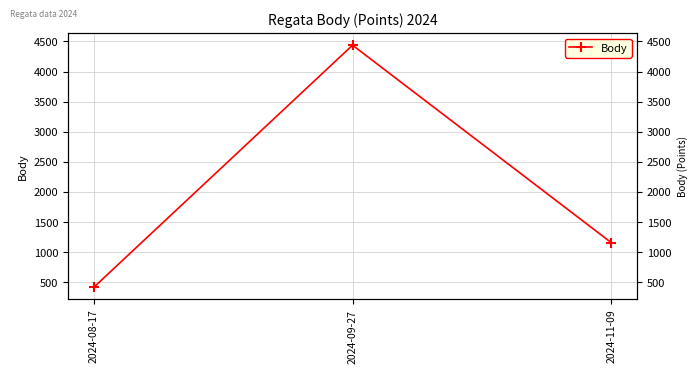

What is the sum of all values?

6008